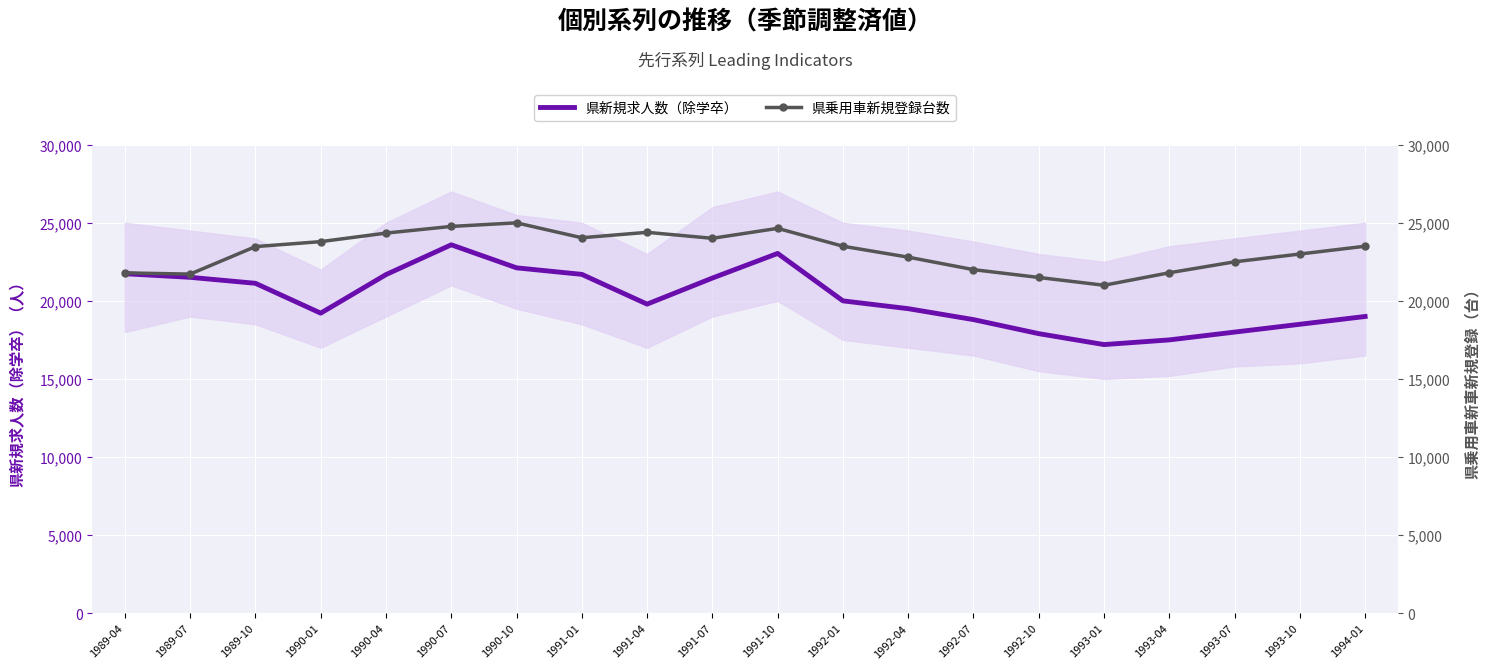

How many lines are shown in the chart?

2